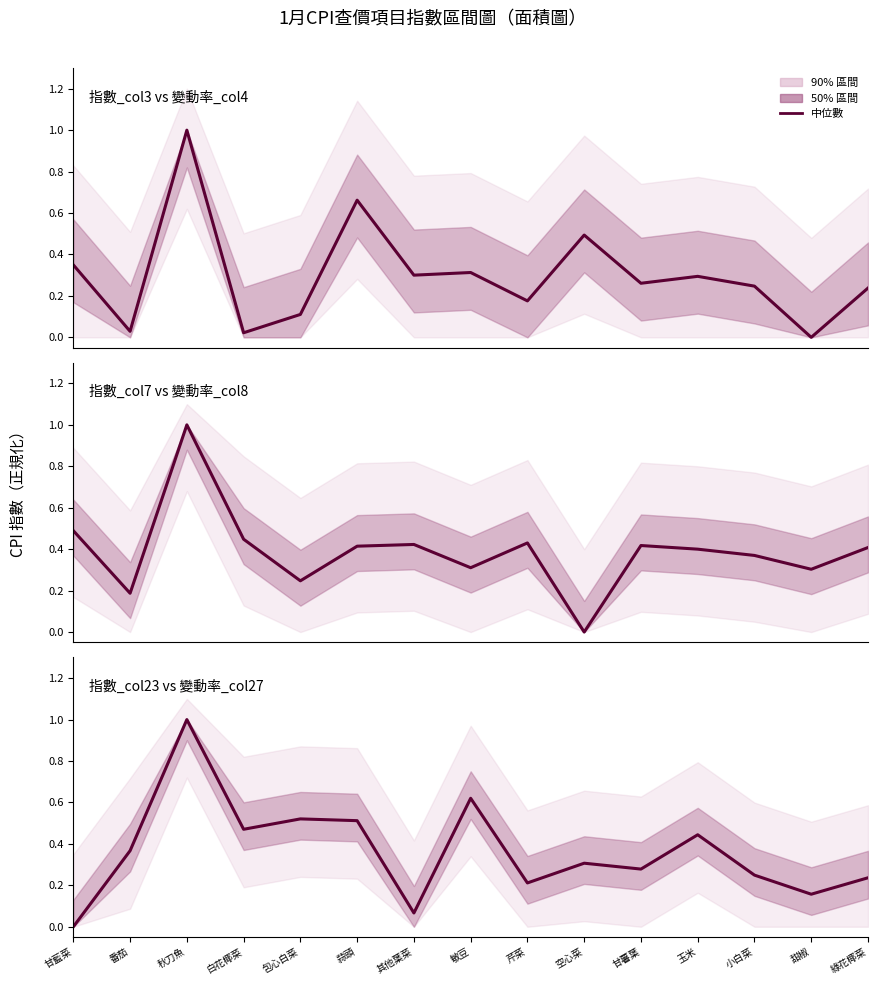

What is the difference between the 指數_col3 vs 變動率_col4 values at 甜椒 and 包心白菜?

0.1